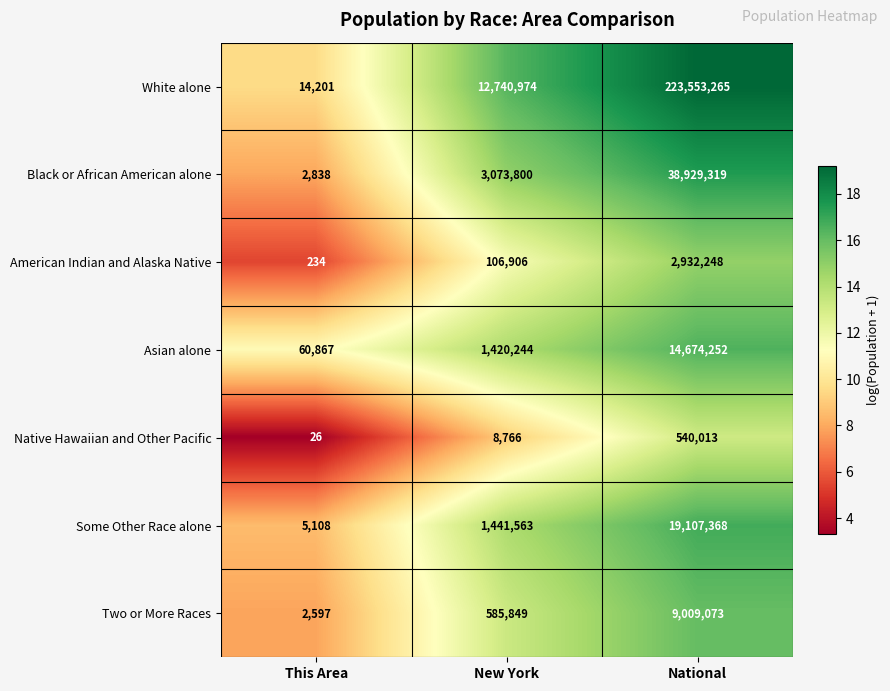

What is the sum of the American Indian and Alaska Native values at New York and This Area?

107140